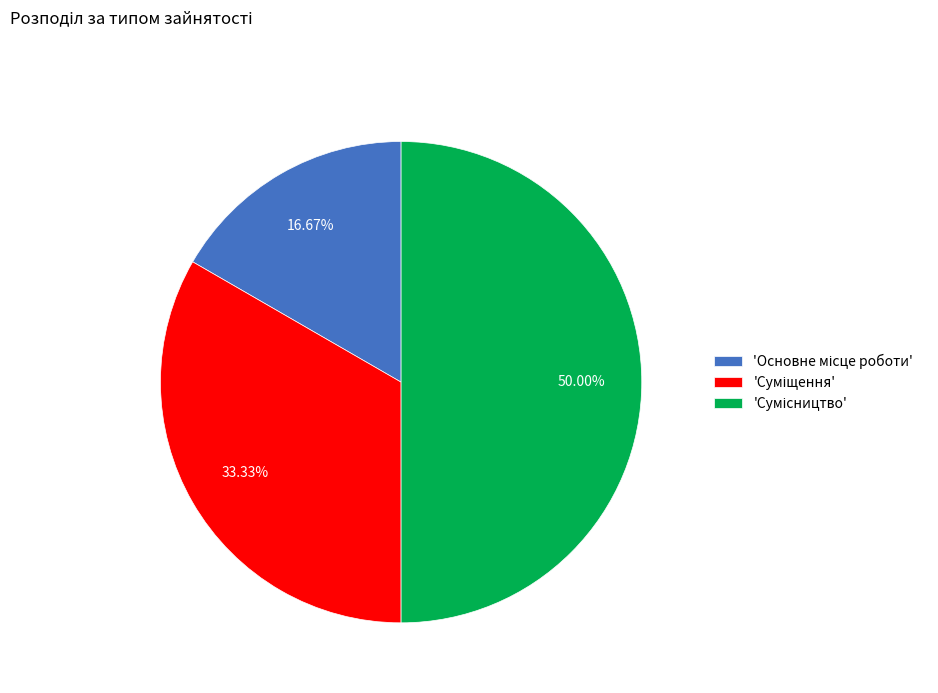

How many segments does this pie chart have?

3